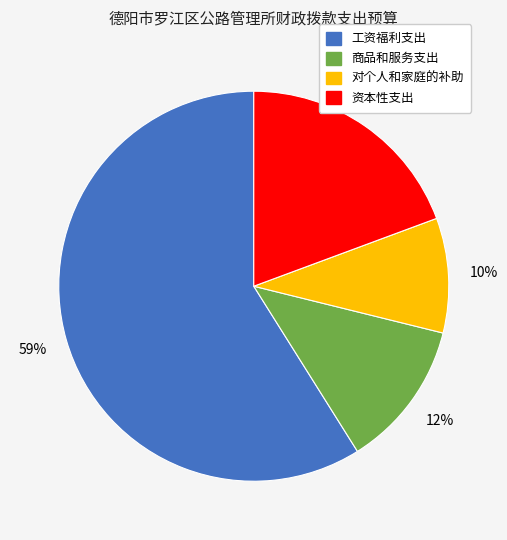

To the nearest percent, what is the difference between the largest and smallest slice percentages?

49%